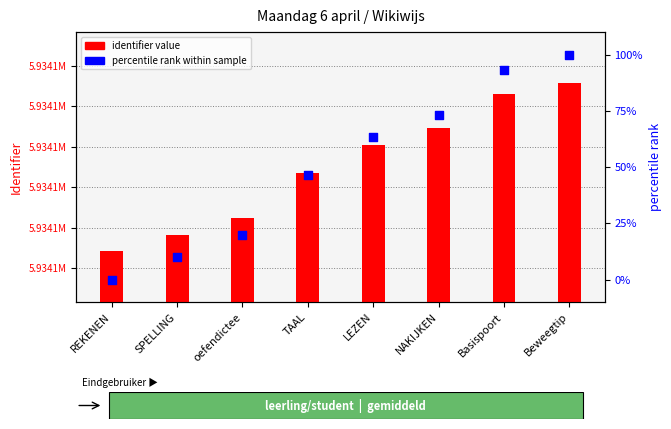

Which series reaches the maximum Y coordinate?

identifier value